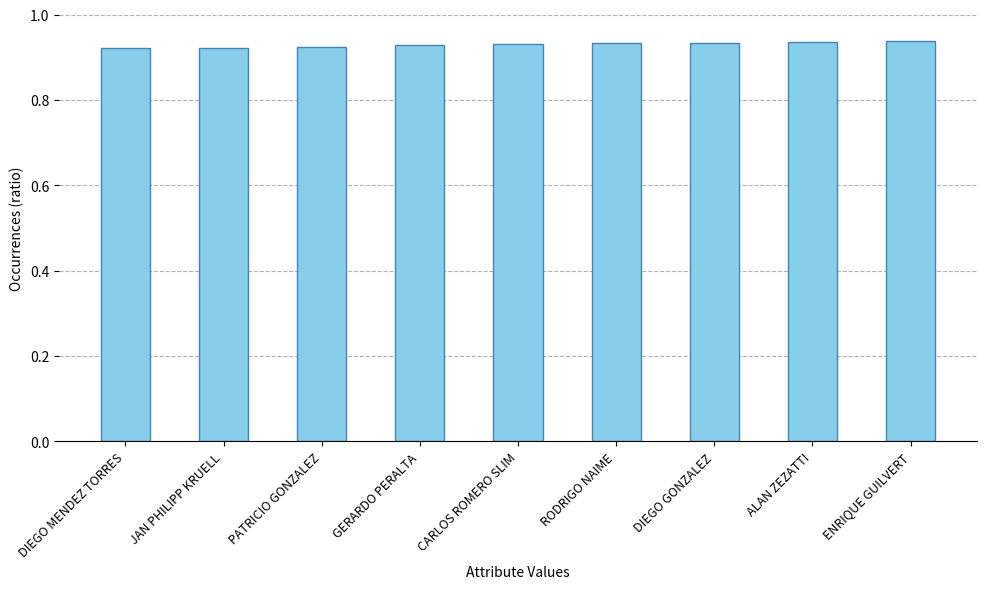

What is the sum of all values?

8.4